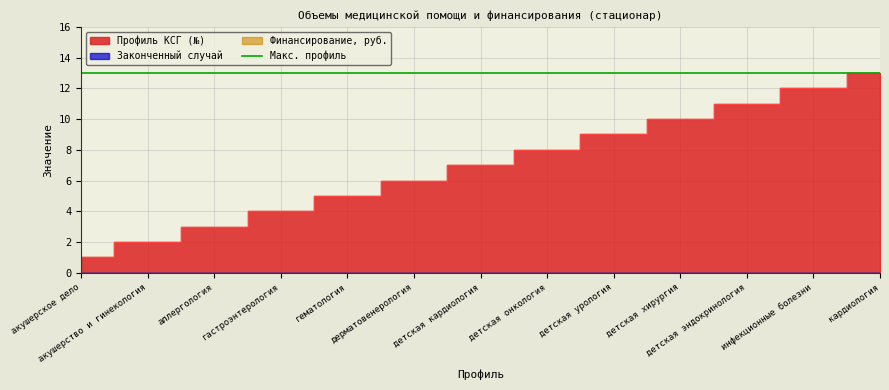

Reading left to right, extract all data points from this chart.

Законченный случай: акушерское дело=0	акушерство и гинекология=0	аллергология=0	гастроэнтерология=0	гематология=0	дерматовенерология=0	детская кардиология=0	детская онкология=0	детская урология=0	детская хирургия=0	детская эндокринология=0	инфекционные болезни=0	кардиология=0
Финансирование, руб.: акушерское дело=0	акушерство и гинекология=0	аллергология=0	гастроэнтерология=0	гематология=0	дерматовенерология=0	детская кардиология=0	детская онкология=0	детская урология=0	детская хирургия=0	детская эндокринология=0	инфекционные болезни=0	кардиология=0
Профиль №: акушерское дело=1	акушерство и гинекология=2	аллергология=3	гастроэнтерология=4	гематология=5	дерматовенерология=6	детская кардиология=7	детская онкология=8	детская урология=9	детская хирургия=10	детская эндокринология=11	инфекционные болезни=12	кардиология=13